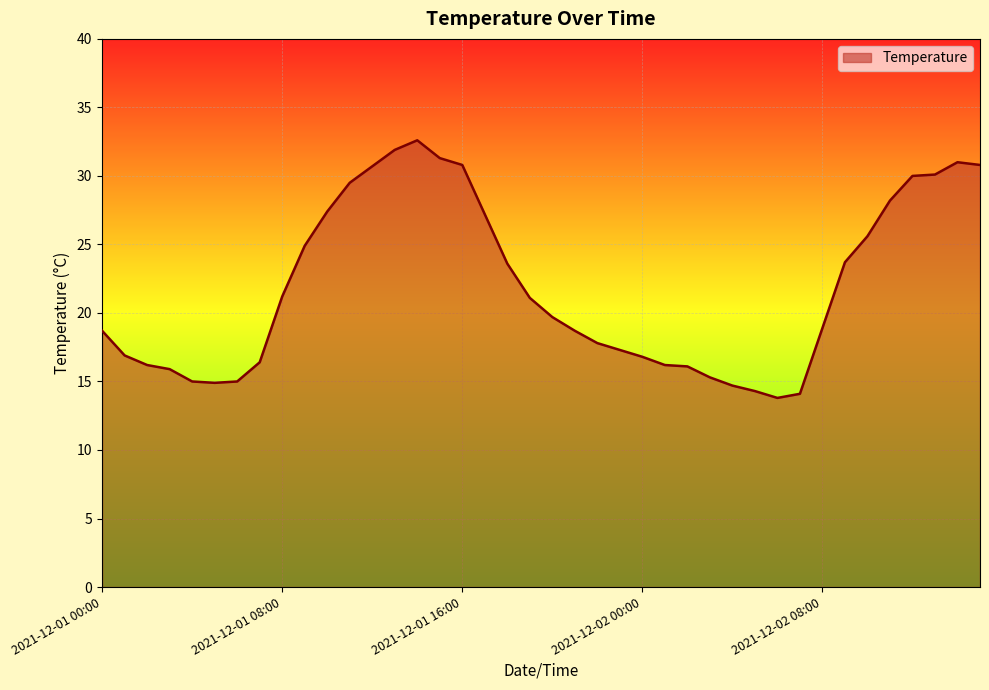

What is the minimum value shown in the chart?

13.8